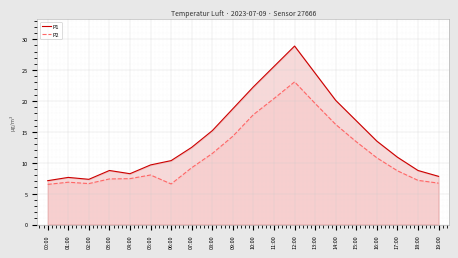

True or false: P1 and P2 cross at least once.

False